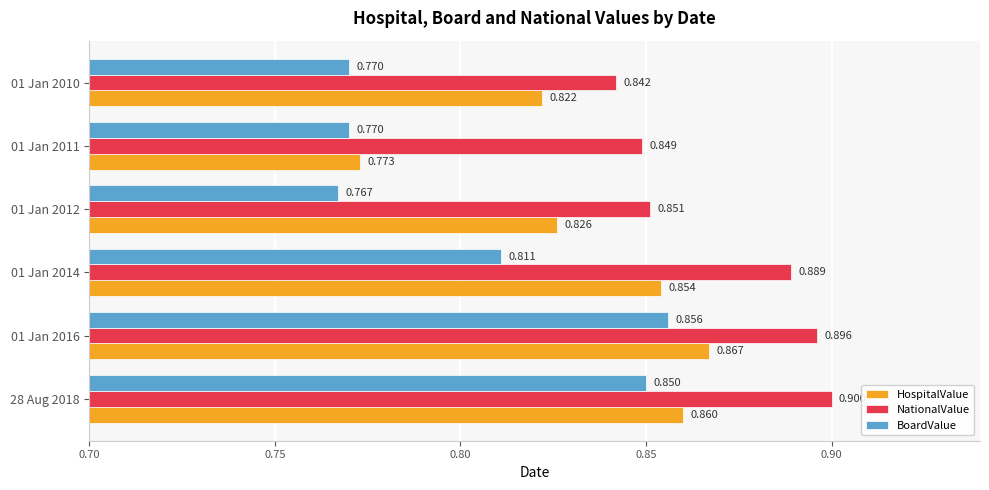

At which category is the sum across all series the highest?

01 Jan 2016